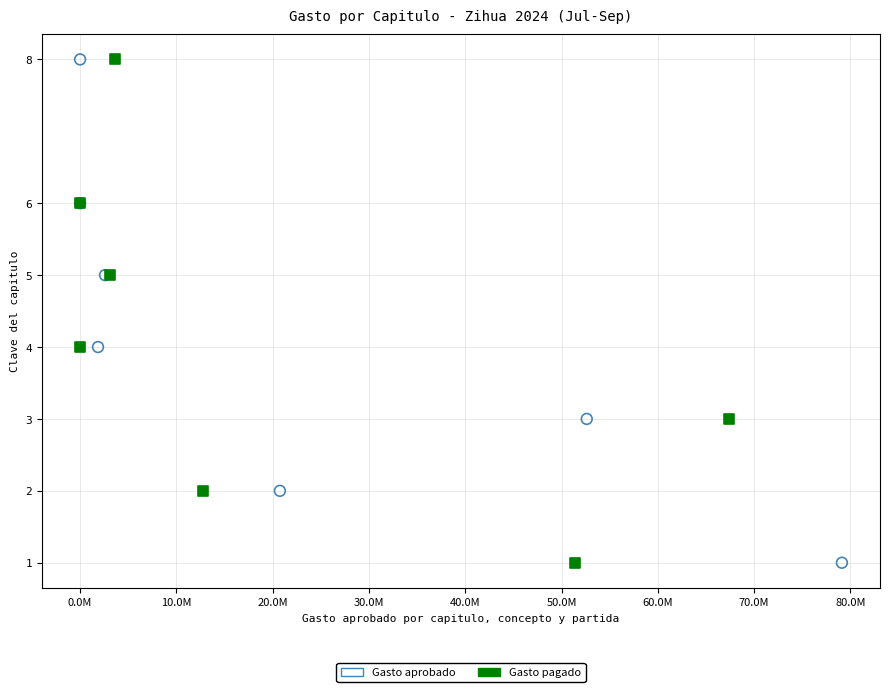

What are all the series names shown in the legend?

Gasto aprobado, Gasto pagado